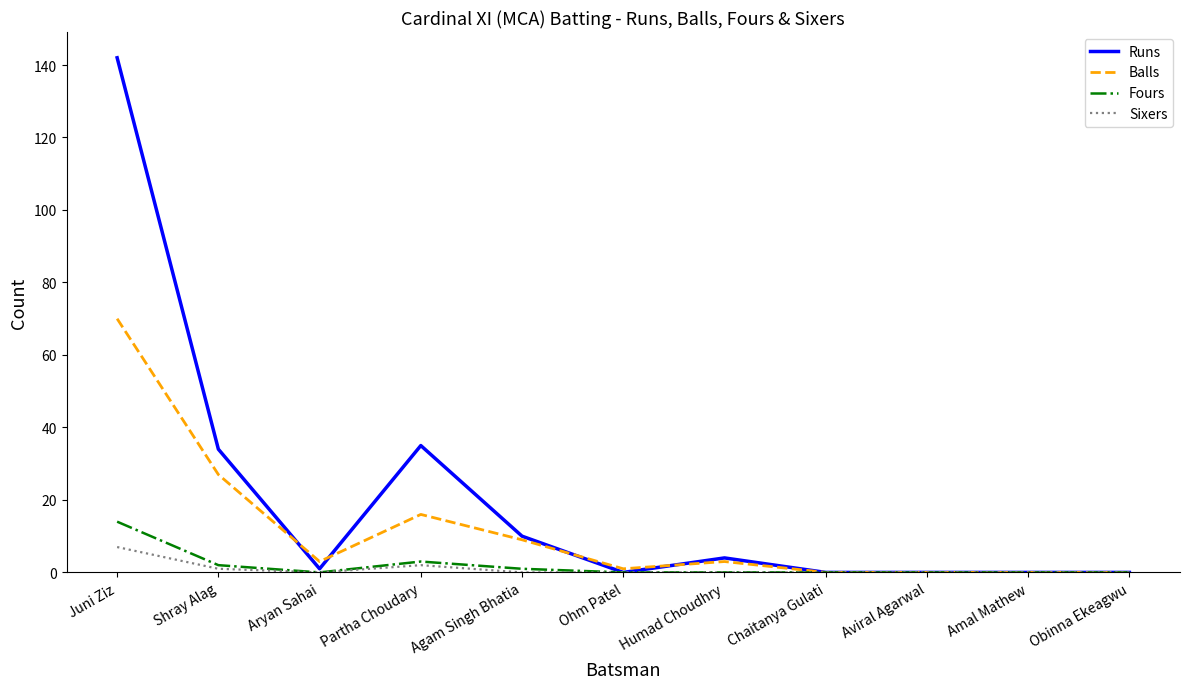

What is the difference between the highest and lowest values at Agam Singh Bhatia?

10